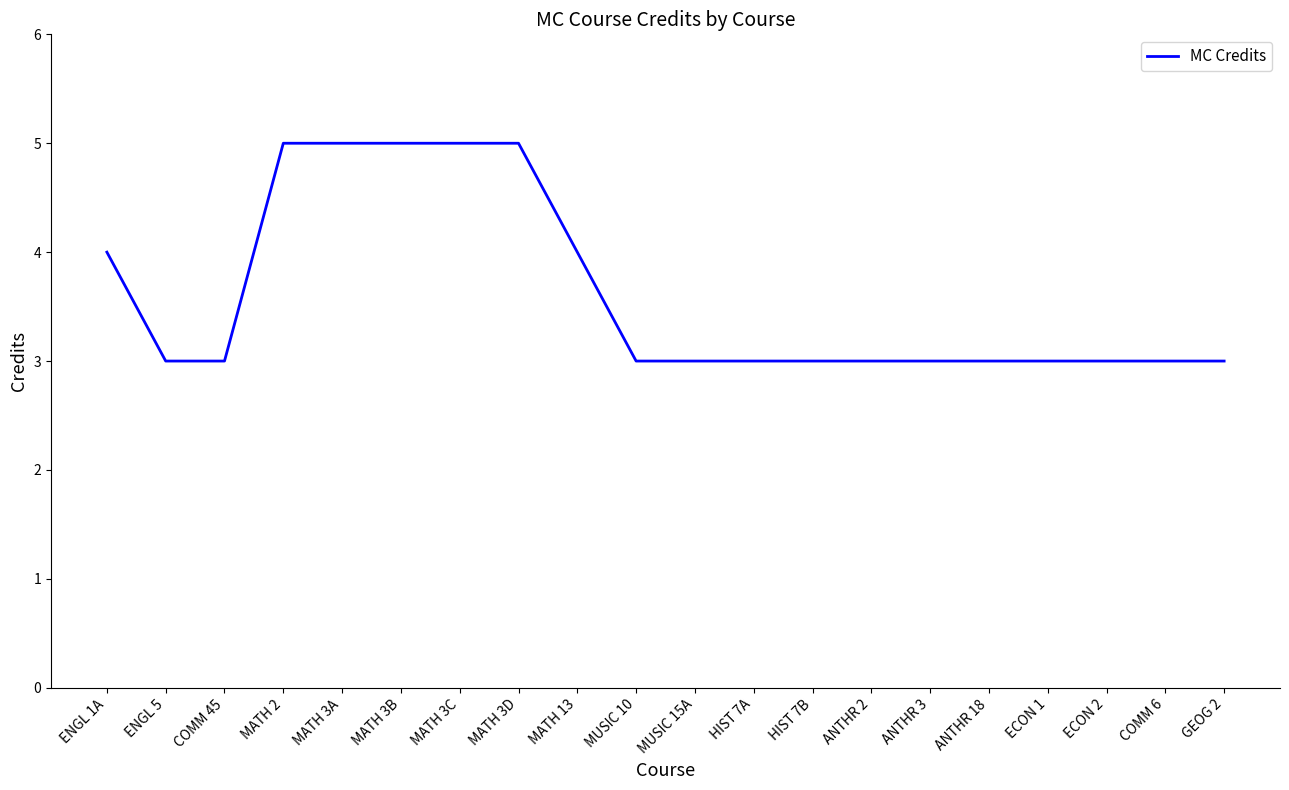

What is the difference between the second highest and second lowest values?

2